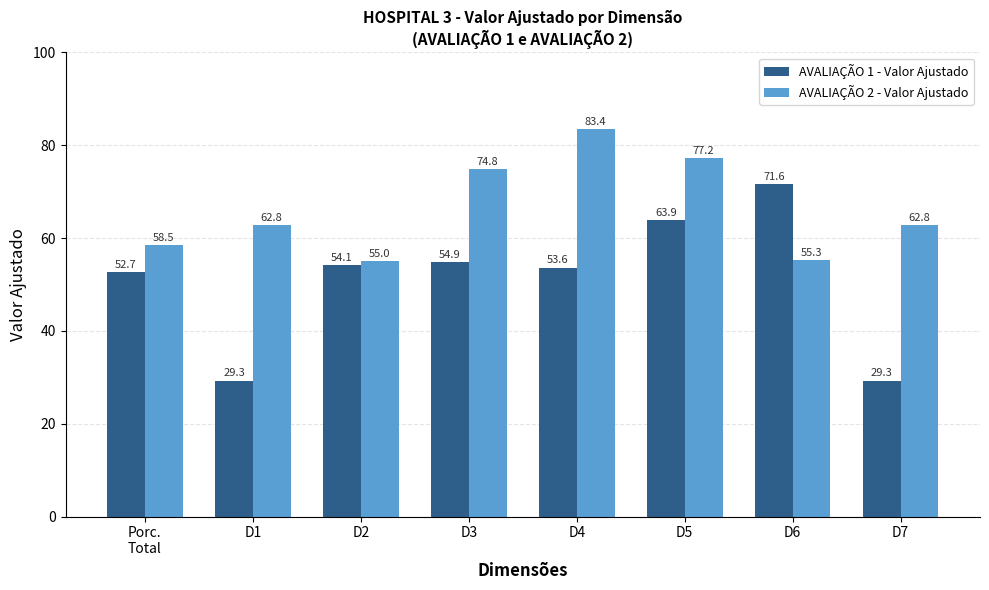

Count the number of data series in this chart.

2